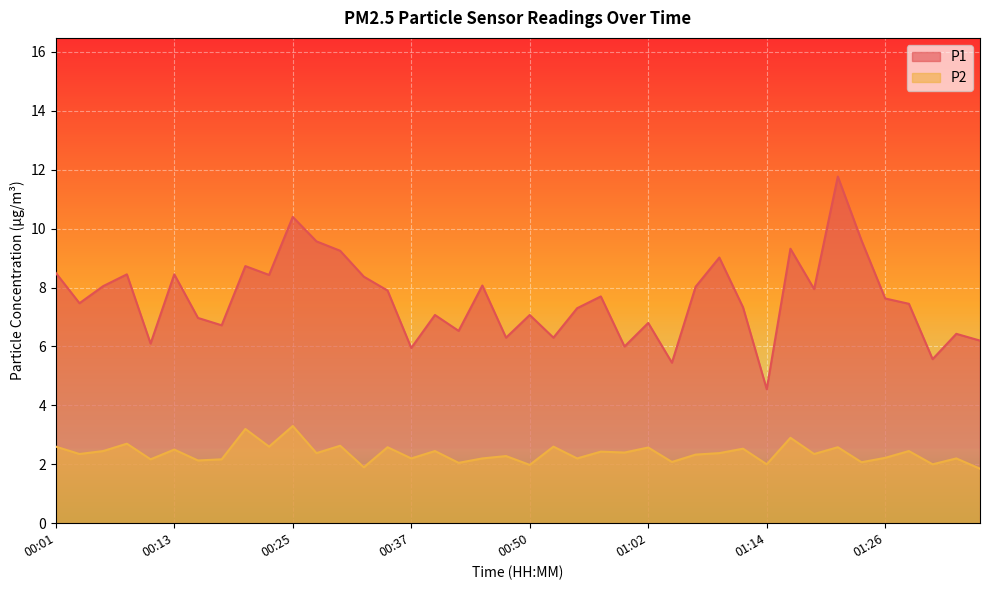

Reading left to right, list all the values displayed in this chart.

P1: 00:01=8.5	00:03=7.5	00:06=8.1	00:08=8.4	00:11=6.1	00:13=8.4	00:16=7.0	00:18=6.7	00:20=8.7	00:23=8.4	00:25=10.4	00:28=9.6	00:30=9.2	00:33=8.4	00:35=7.9	00:37=6.0	00:40=7.1	00:42=6.5	00:45=8.1	00:47=6.3	00:50=7.1	00:52=6.3	00:54=7.3	00:57=7.7	00:59=6.0	01:02=6.8	01:04=5.5	01:07=8.0	01:09=9.0	01:11=7.3	01:14=4.5	01:16=9.3	01:19=8.0	01:21=11.8	01:24=9.6	01:26=7.6	01:28=7.5	01:31=5.6	01:33=6.4	01:36=6.2
P2: 00:01=2.6	00:03=2.4	00:06=2.5	00:08=2.7	00:11=2.2	00:13=2.5	00:16=2.1	00:18=2.2	00:20=3.2	00:23=2.6	00:25=3.3	00:28=2.4	00:30=2.6	00:33=1.9	00:35=2.6	00:37=2.2	00:40=2.5	00:42=2.0	00:45=2.2	00:47=2.3	00:50=2.0	00:52=2.6	00:54=2.2	00:57=2.4	00:59=2.4	01:02=2.6	01:04=2.1	01:07=2.3	01:09=2.4	01:11=2.5	01:14=2.0	01:16=2.9	01:19=2.4	01:21=2.6	01:24=2.1	01:26=2.2	01:28=2.5	01:31=2.0	01:33=2.2	01:36=1.9